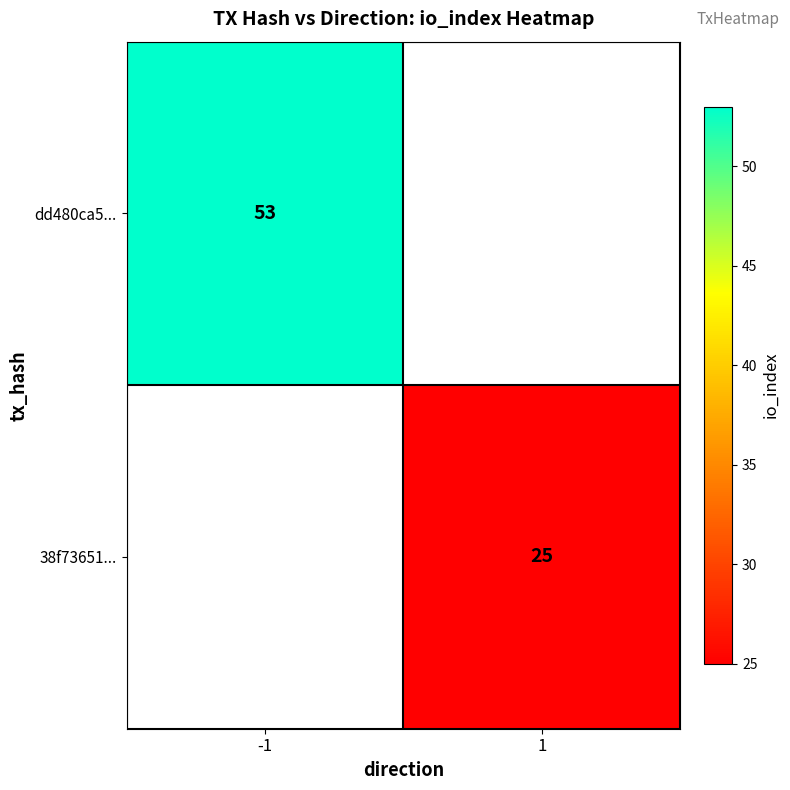

Is it true that dd480ca5... equals 11 at -1?

False